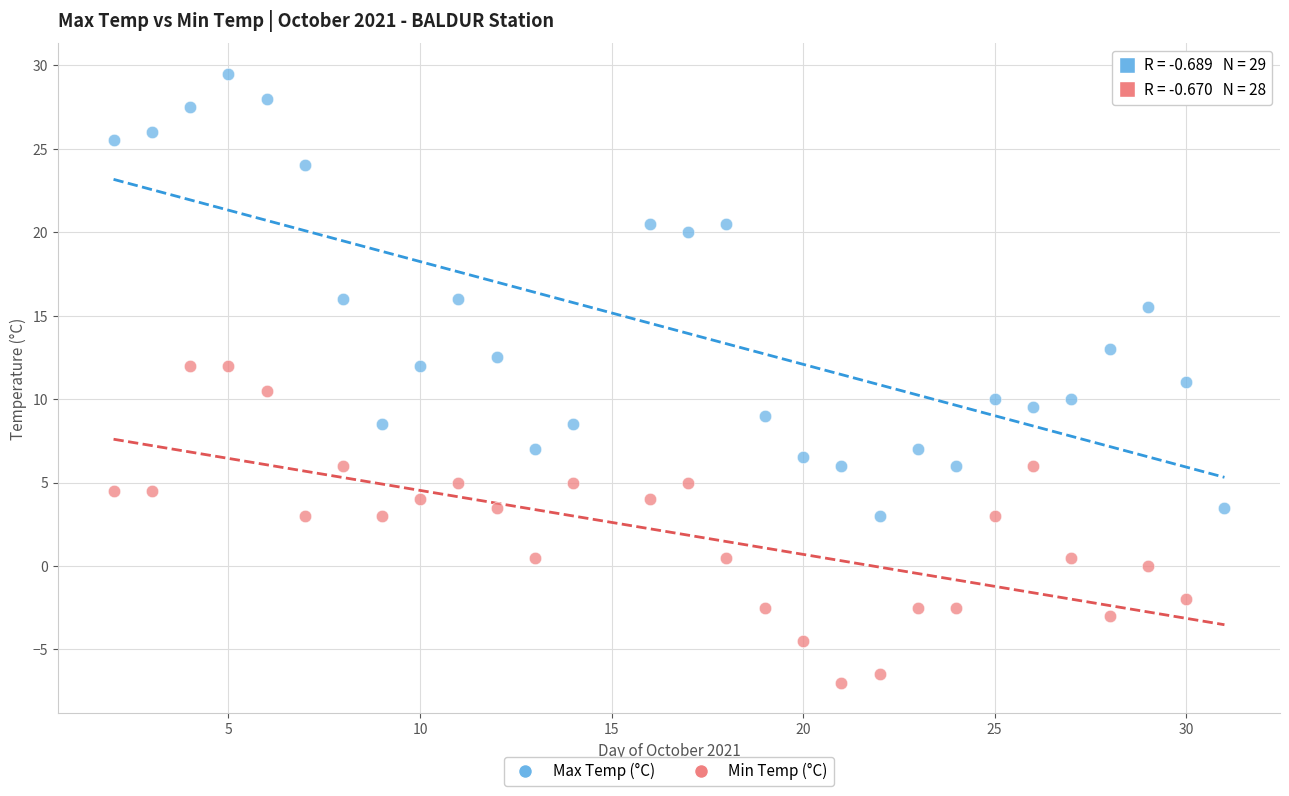

Which series reaches the minimum Y coordinate?

Min Temp (°C)